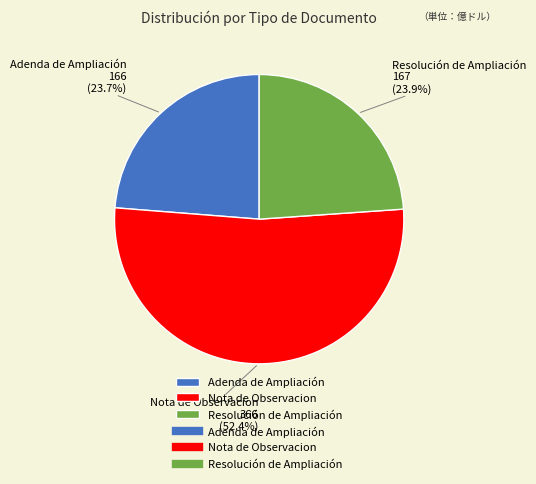

Which has a higher value, Resolución de Ampliación or Nota de Observacion?

Nota de Observacion